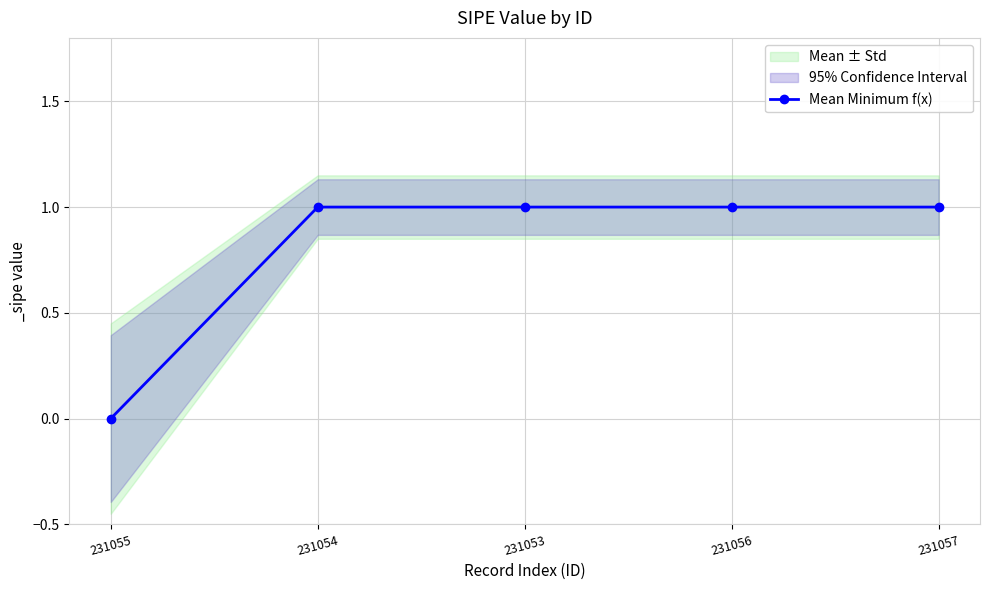

At which category does the chart reach its minimum across all series?

231055